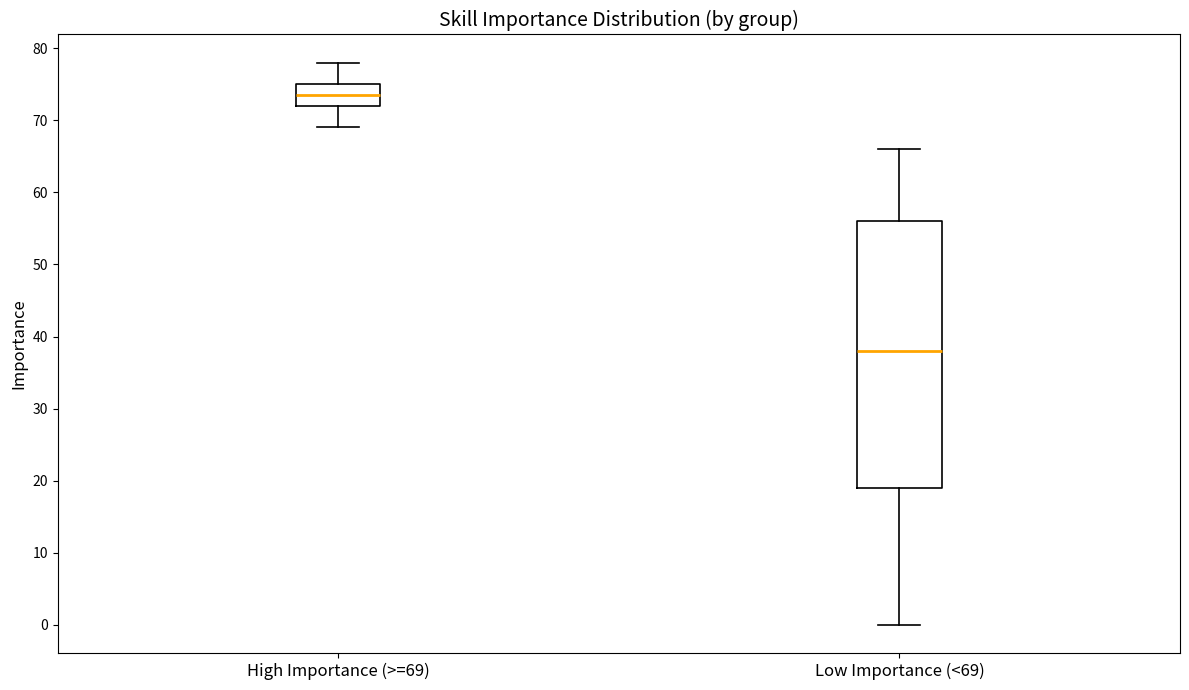

Reading left to right, transcribe this box plot: for each box, give where its median line is, the range the box spans, and where its two whiskers end, as read against the y-axis. The values are not printed on the chart, so give them approximately, as read against the axis.

High Importance (>=69): median 74, box 72 to 75, whiskers 69 to 78
Low Importance (<69): median 38, box 19 to 56, whiskers 0 to 66